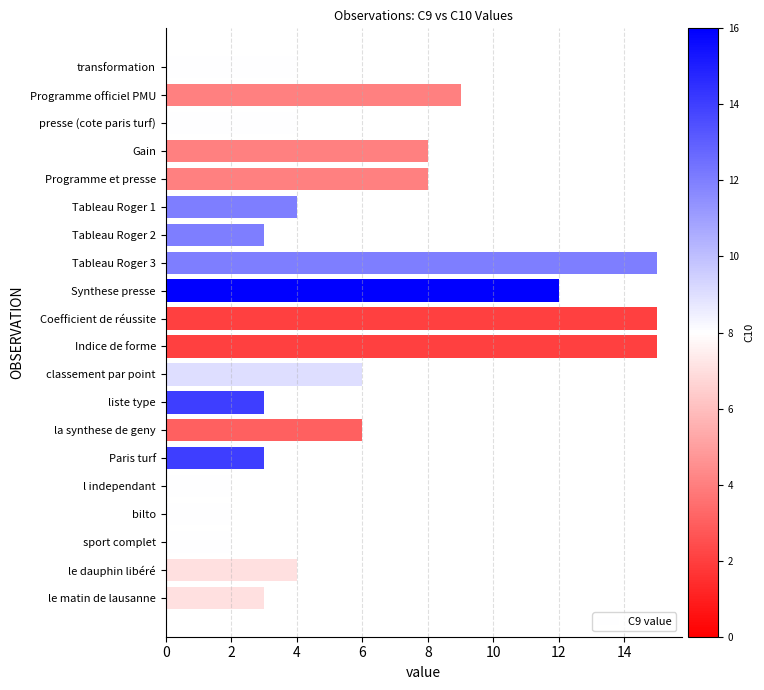

Reading top to bottom, extract all data points from this chart.

4	9	4	8	8	4	3	15	12	15	15	6	3	6	3	2	2	2	4	3